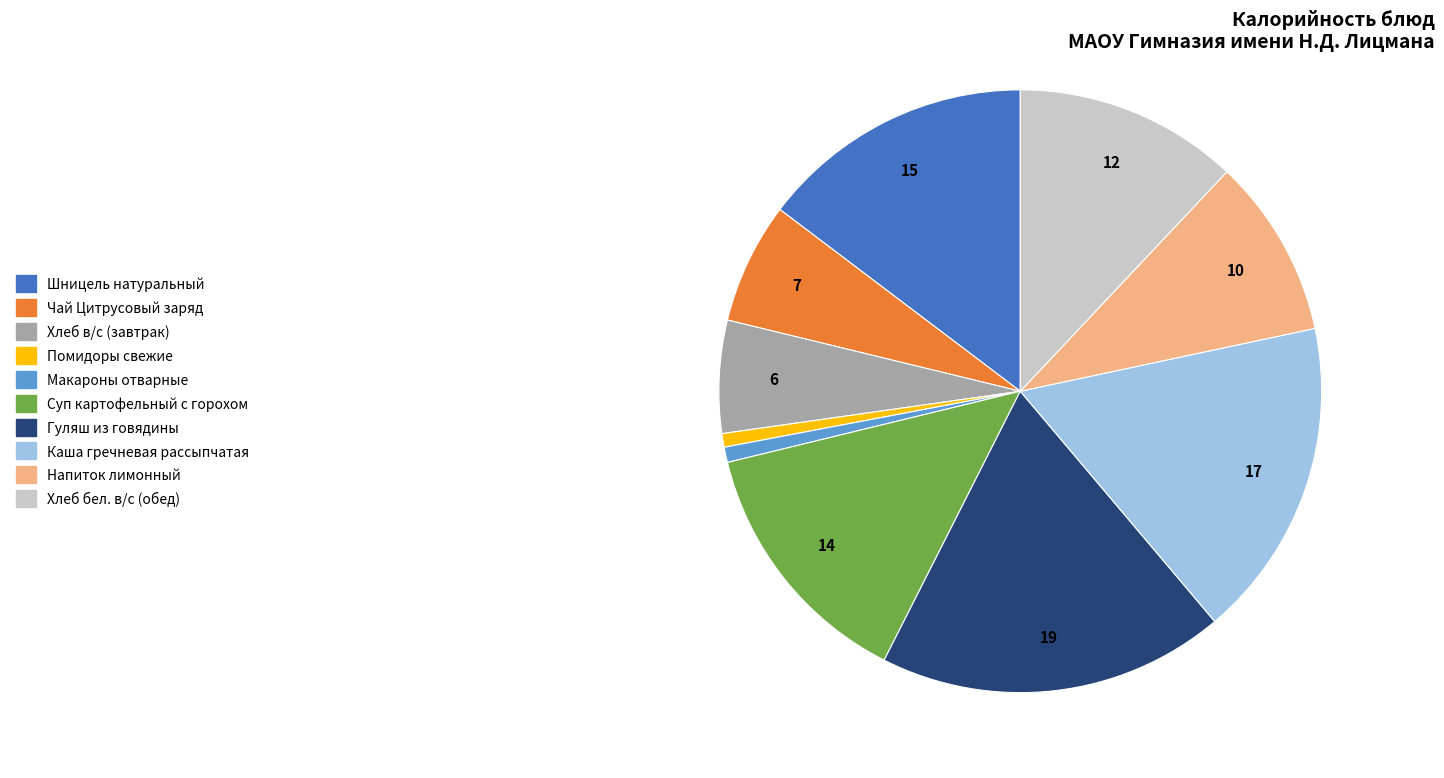

What is the largest slice in the pie chart?

Гуляш из говядины